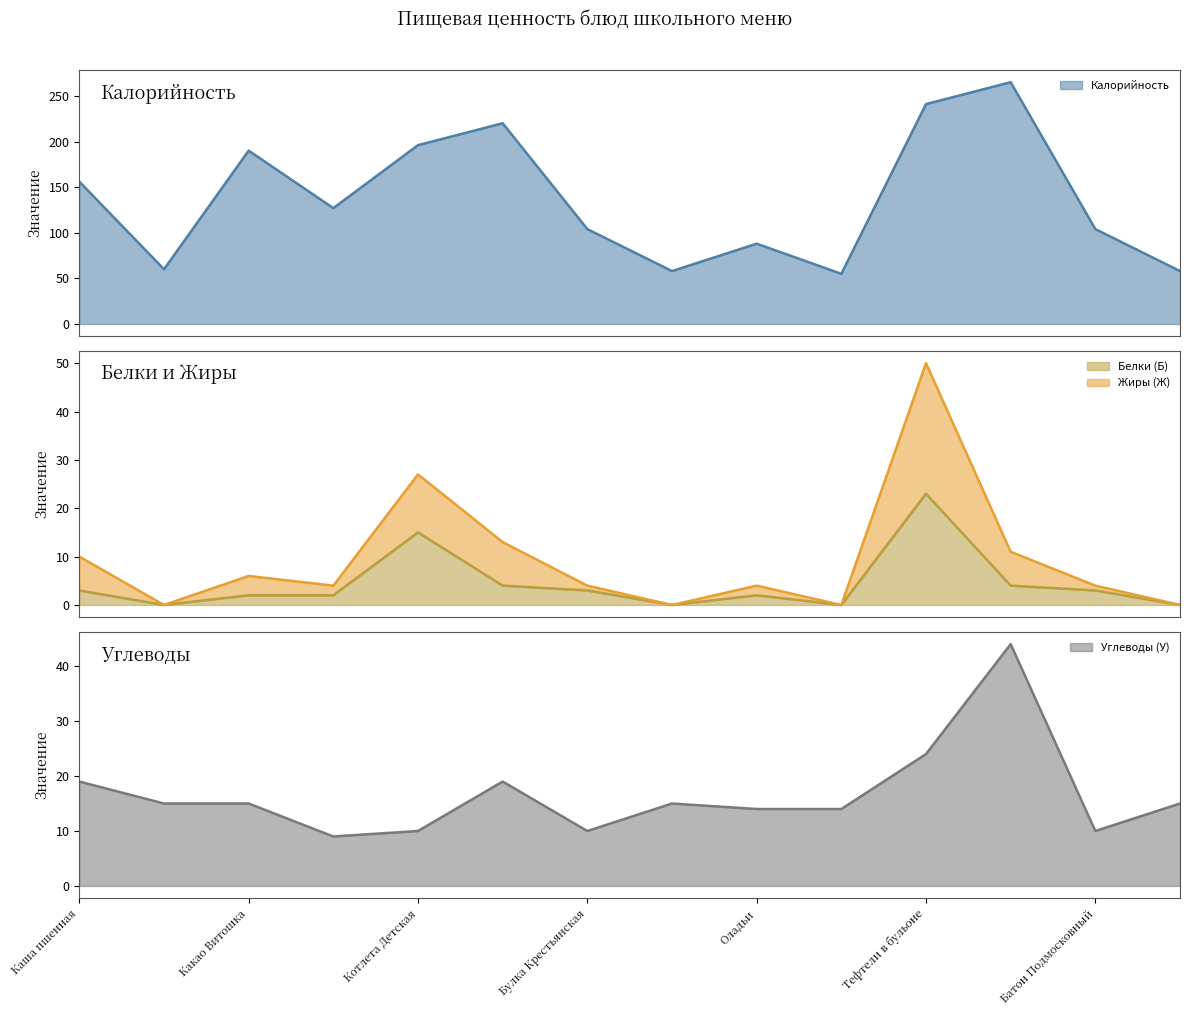

At which category does the chart reach its peak across all series?

Рис припущенный